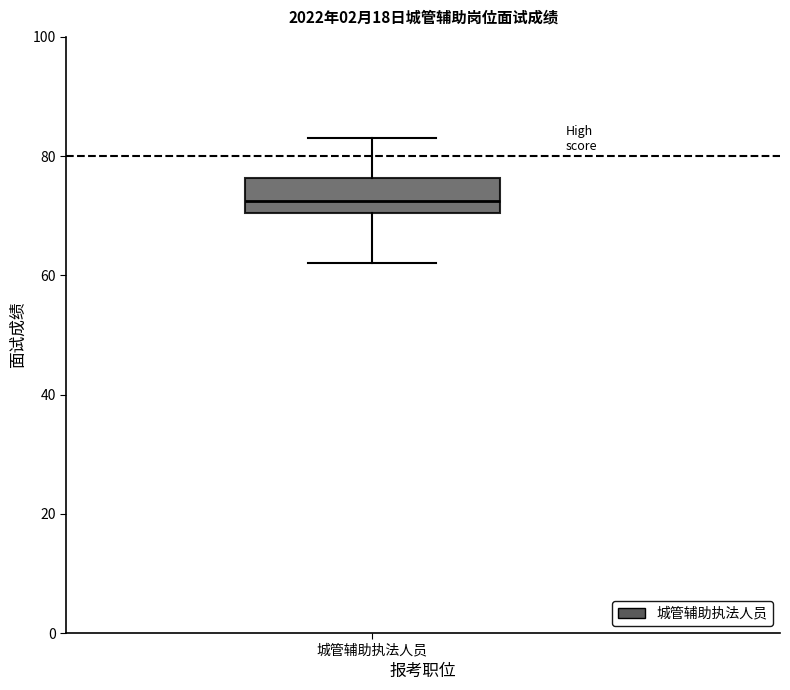

Transcribe this box plot: give where the median line is, the range the box spans, and where the two whiskers end, as read against the y-axis. The values are not printed on the chart, so give them approximately, as read against the axis.

median 72, box 70 to 76, whiskers 62 to 84